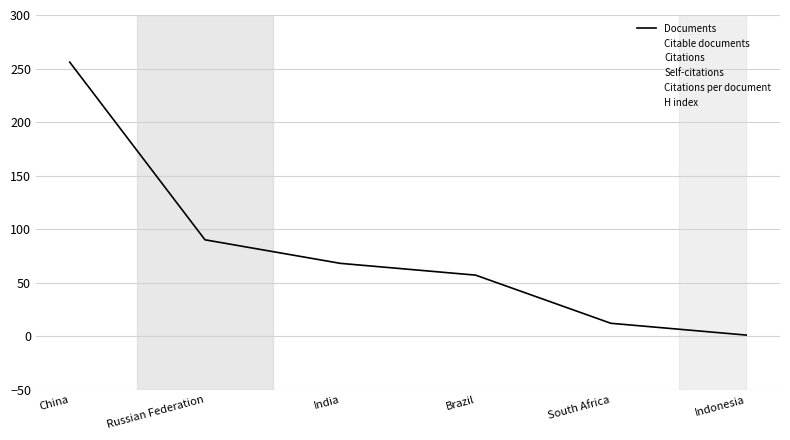

What is the difference between the maximum and minimum values in the H index series?

93.0